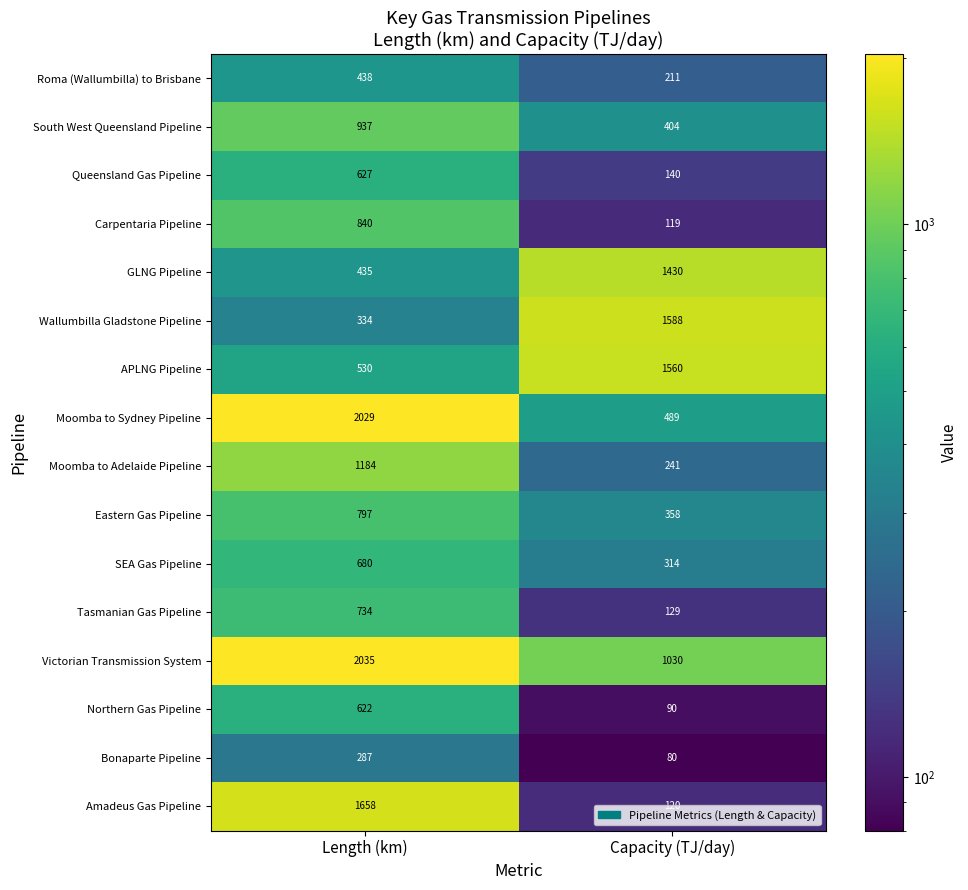

What is the minimum value for Amadeus Gas Pipeline?

120